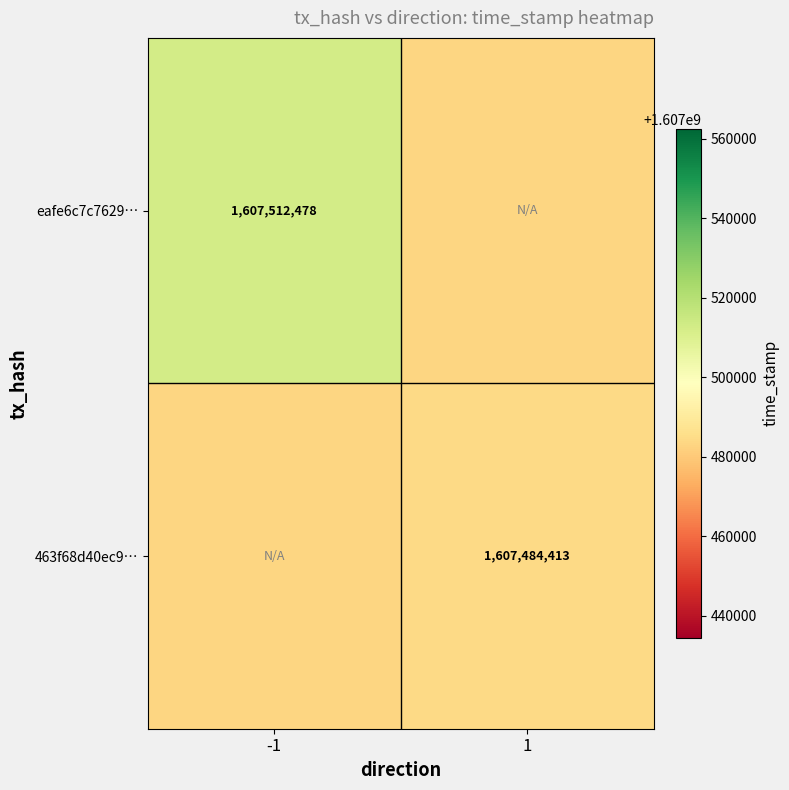

The eafe6c7c7629… series shows 1008616718 at -1. True or false?

False